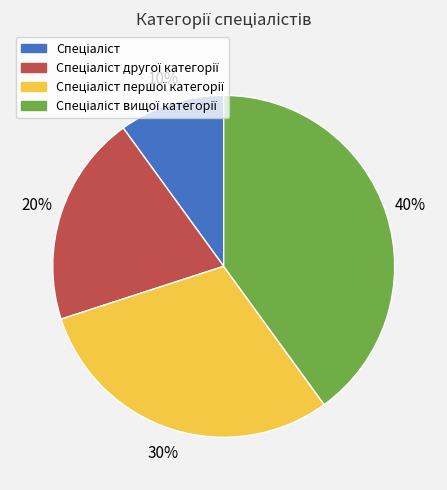

To the nearest percent, what is the average slice percentage?

25%